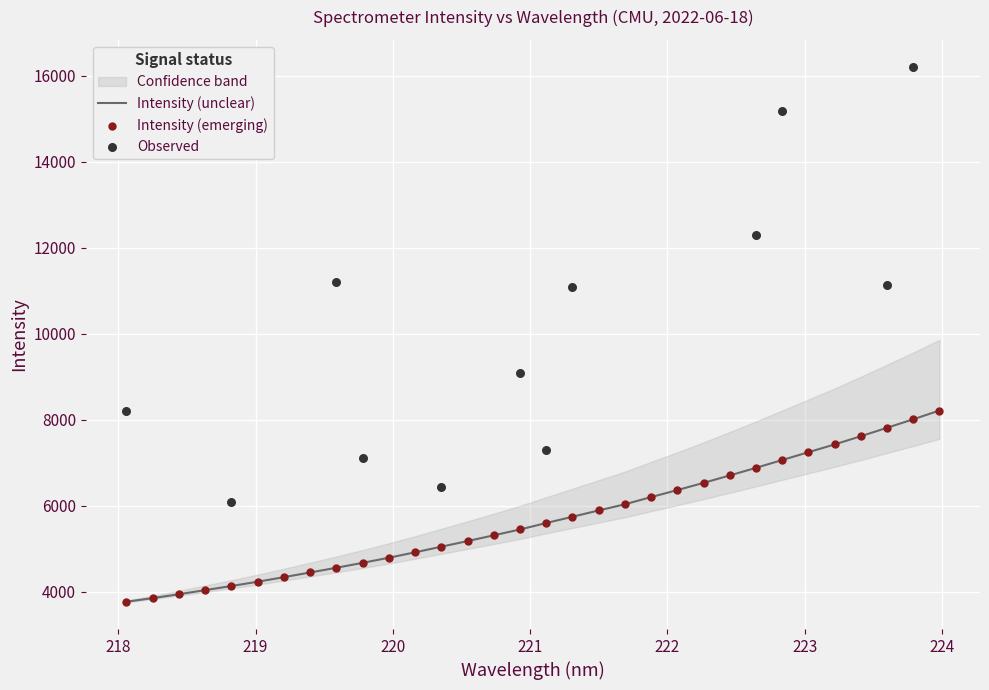

What is the change in value from 219.0156 to 219.589?

+324.8